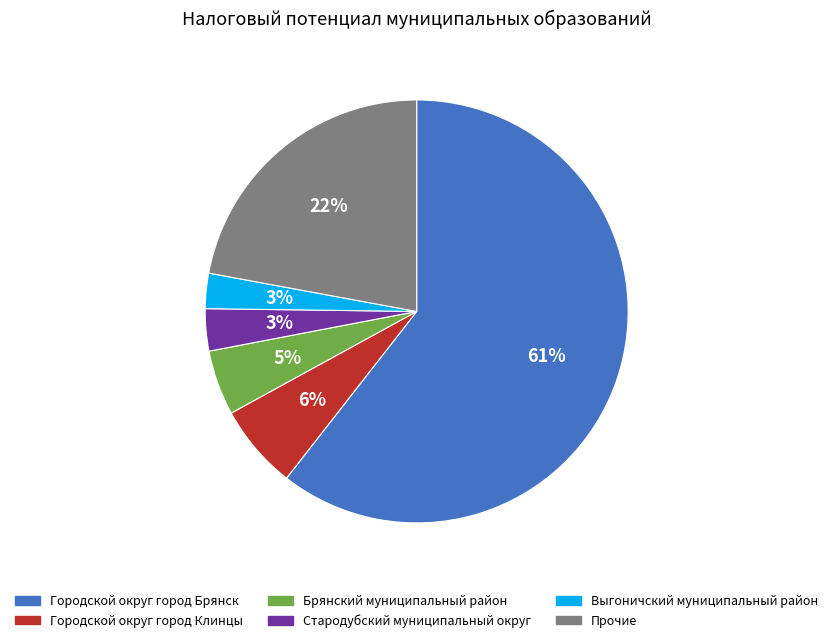

To the nearest percent, what is the average slice percentage?

17%